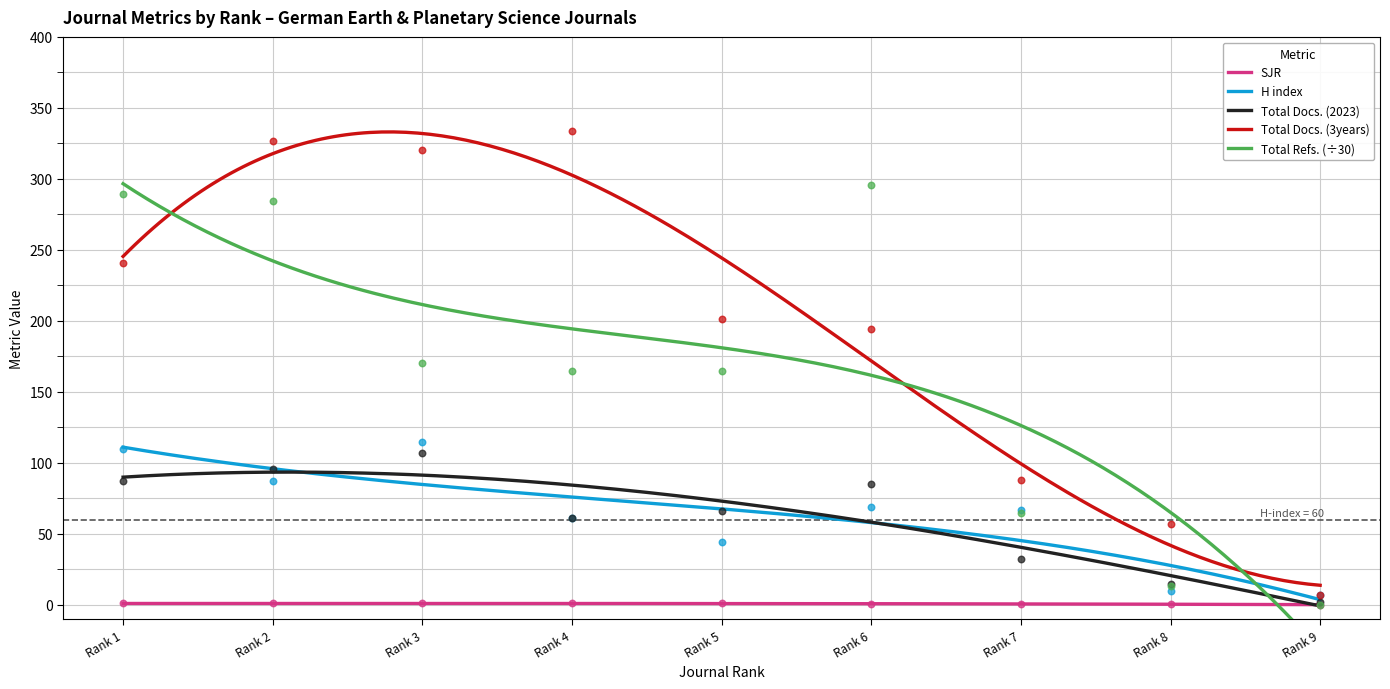

At how many categories does at least one series exceed 10?

8